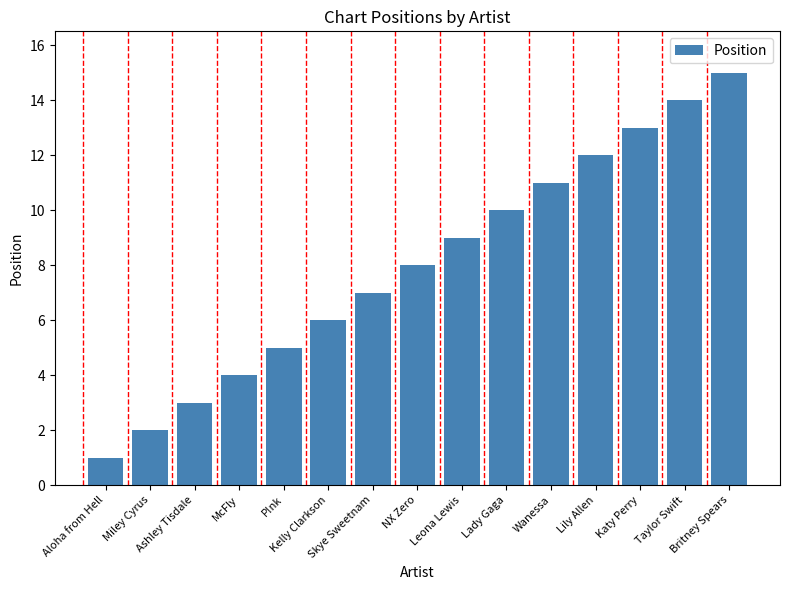

Between NX Zero and Wanessa, which is larger?

Wanessa